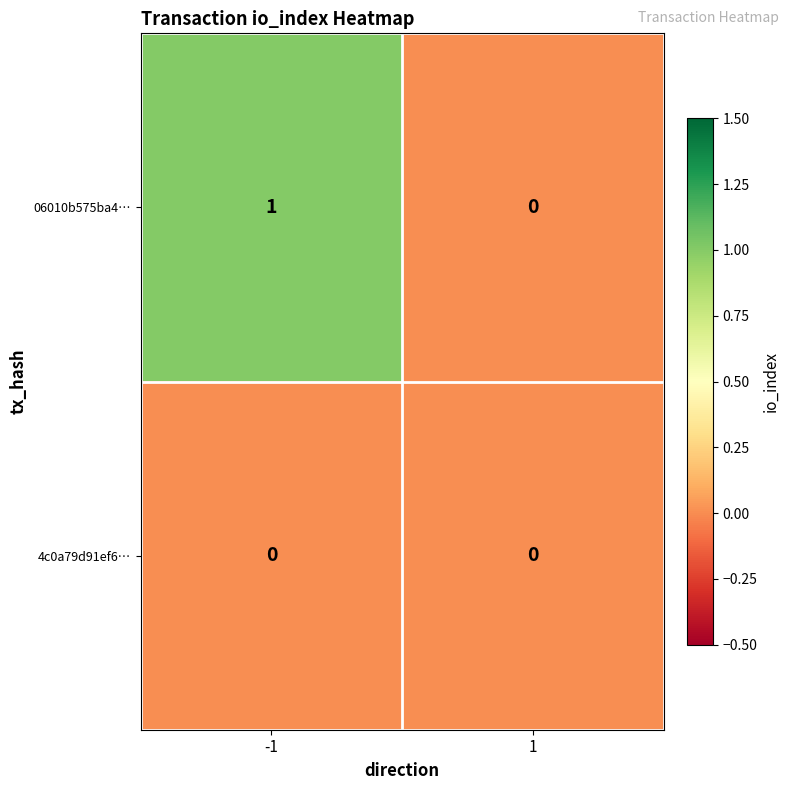

Which series has the largest total across all categories?

06010b575ba4…